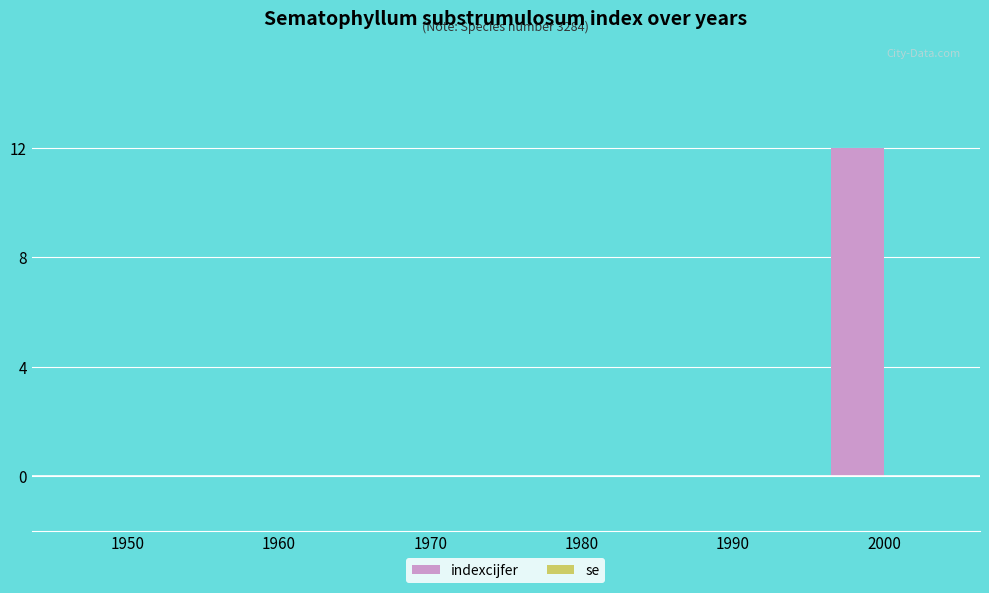

What is the maximum value shown in the chart?

12